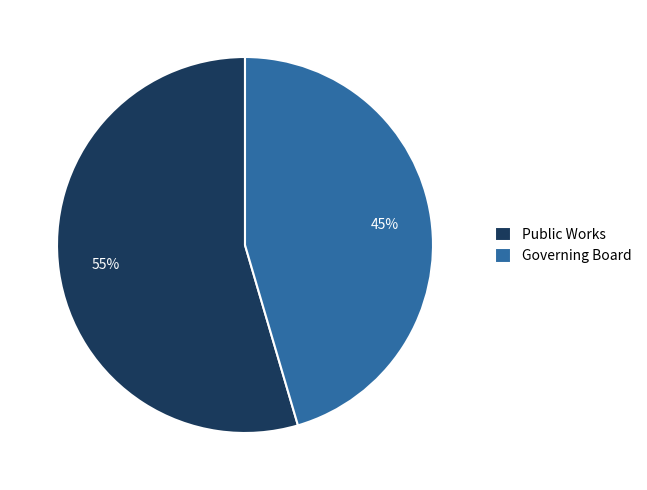

To the nearest percent, what is the average slice percentage?

50%